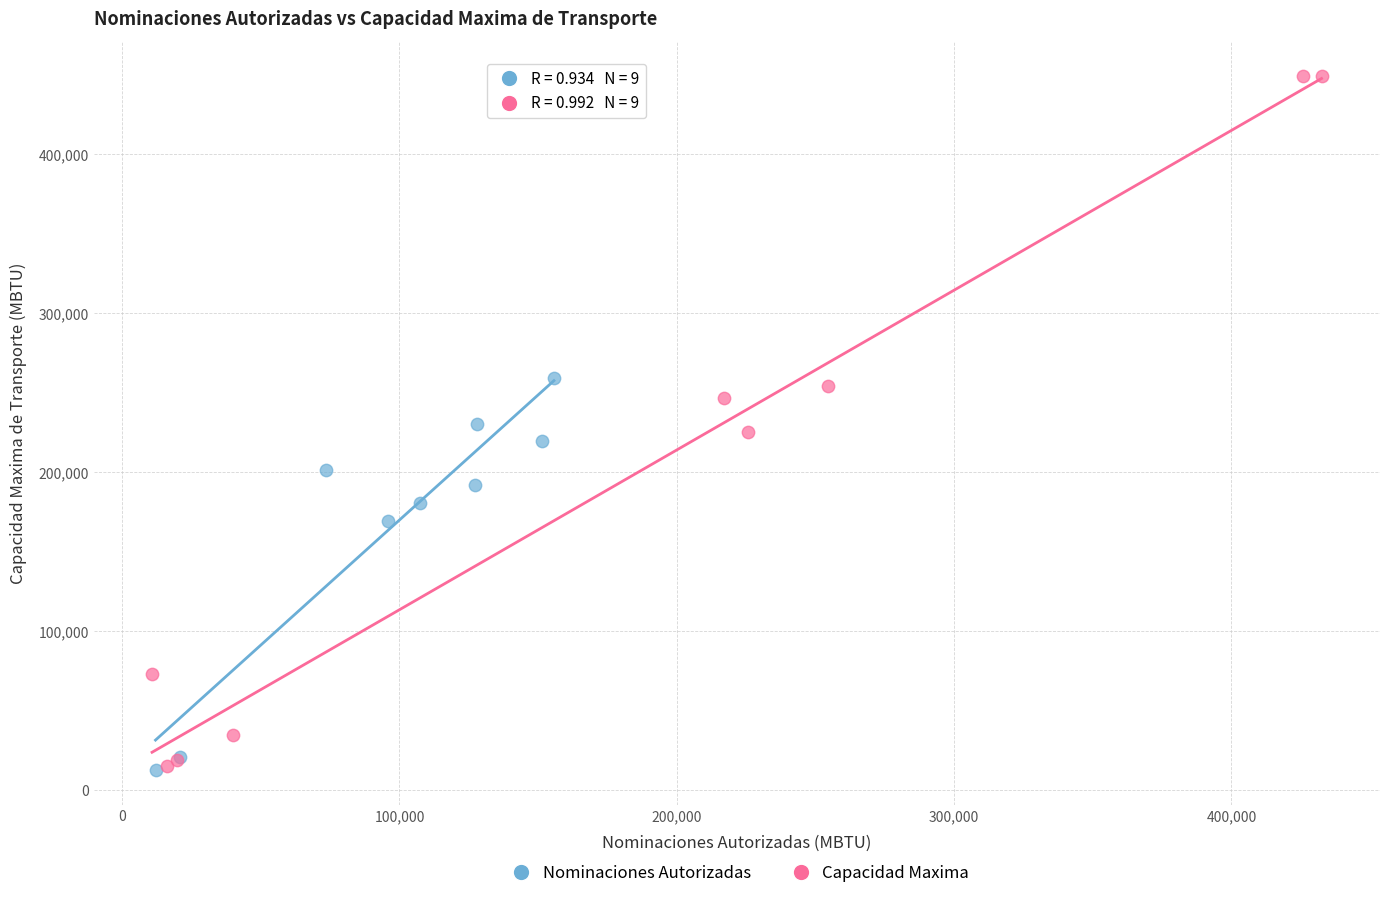

Which series has the largest Y range (max minus min)?

Capacidad Maxima